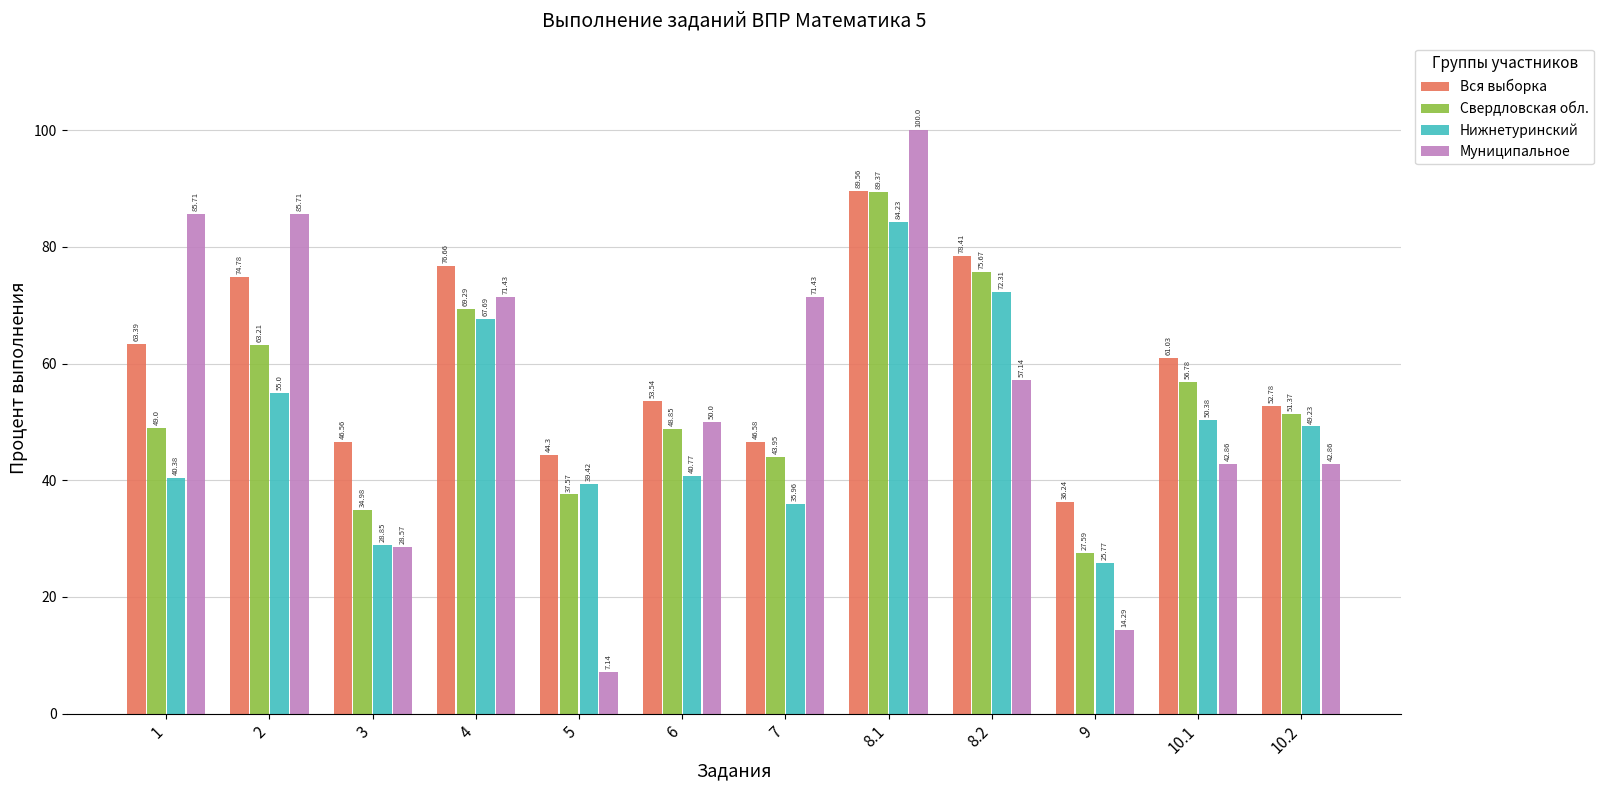

Which series has the largest range (max minus min)?

Муниципальное